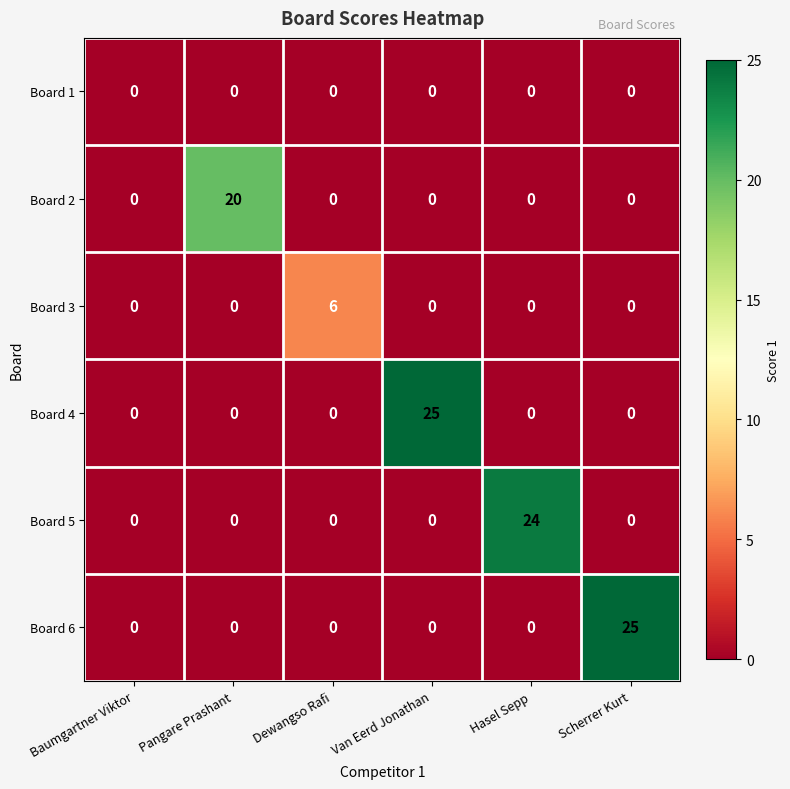

The Board 5 series shows 0 at Pangare Prashant. True or false?

True